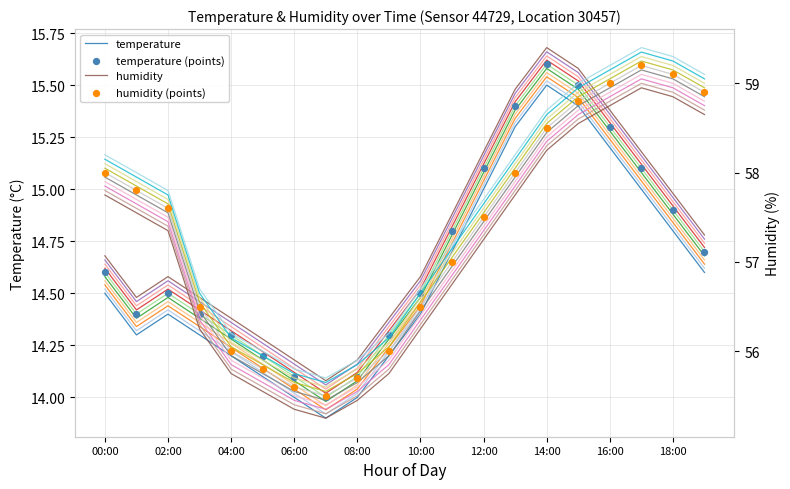

Is it true that temperature equals 14.0 at 06:00?

True